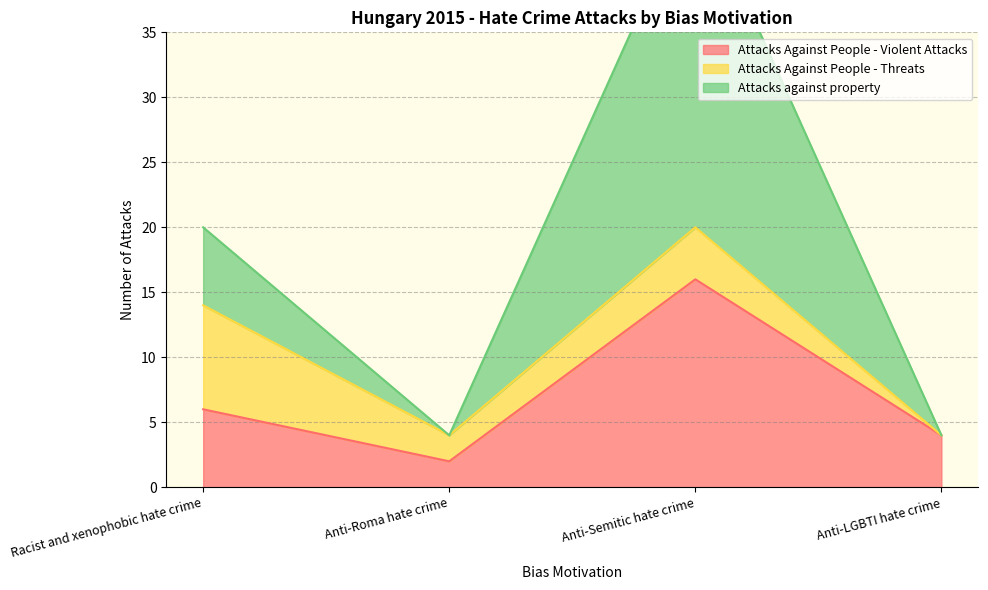

The Attacks Against People - Violent Attacks series shows 6 at Racist and xenophobic hate crime. True or false?

True